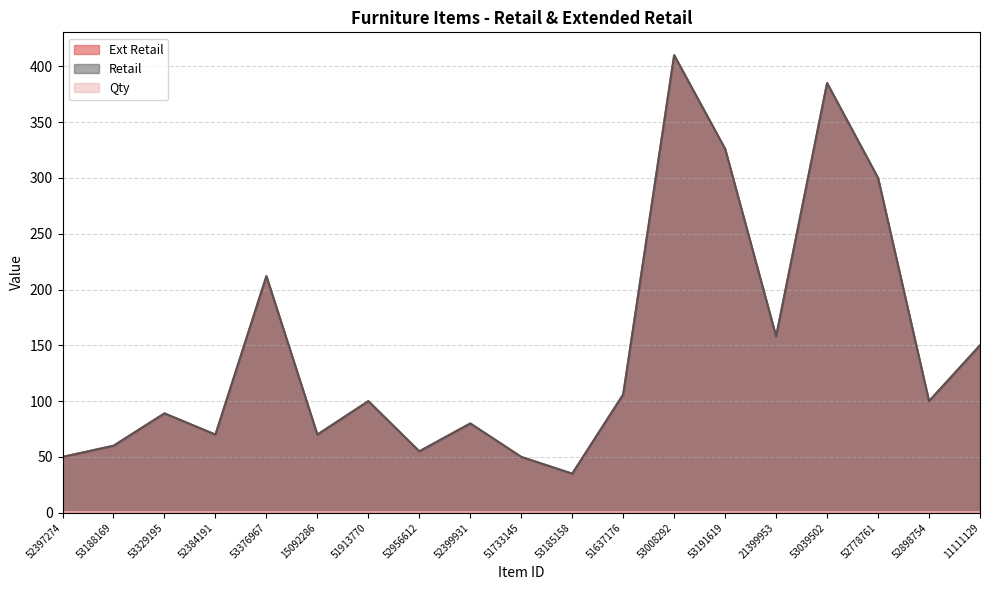

What is the total value across all series at 53376967?

424.0